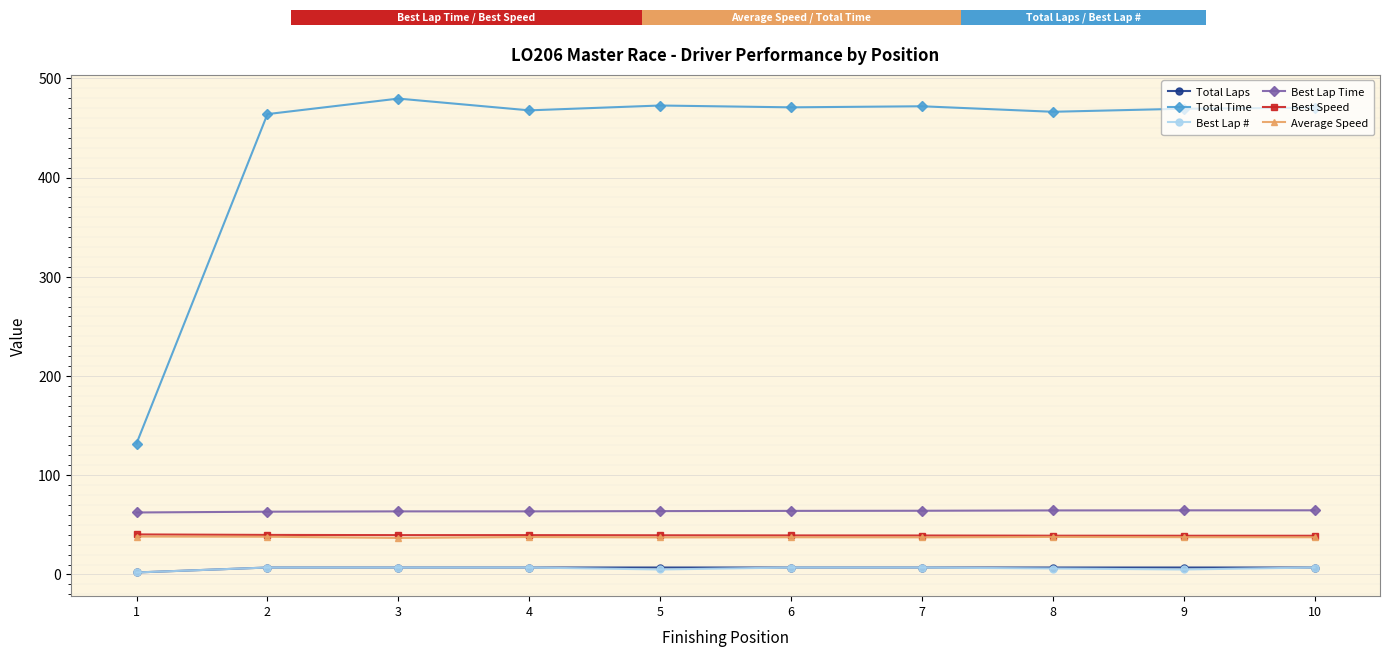

At how many categories does at least one series exceed 46?

10